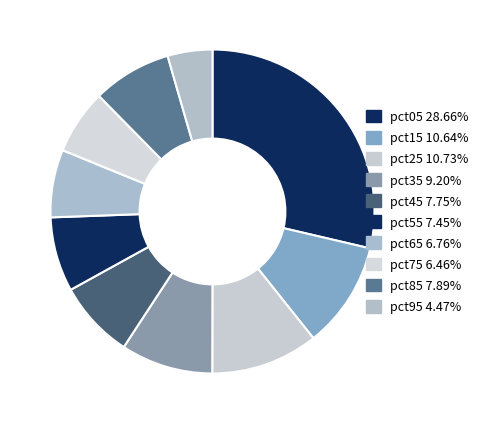

How many slices are in this pie chart?

10